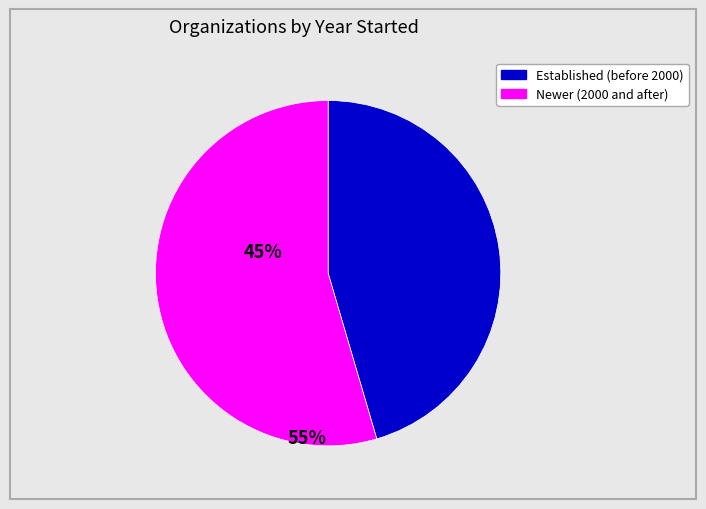

Does any single category account for the majority?

Yes